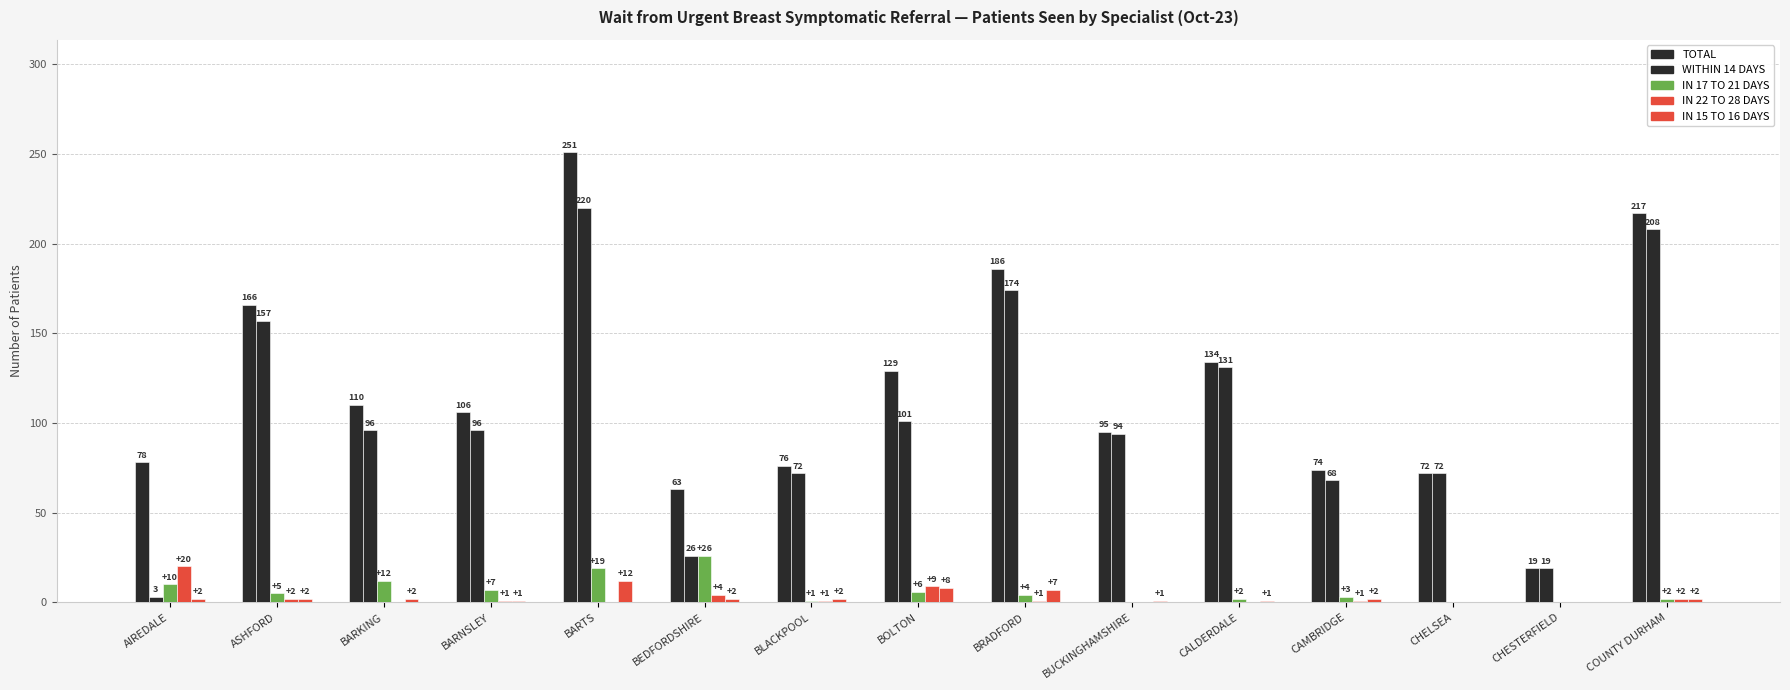

How many groups of bars are there?

15